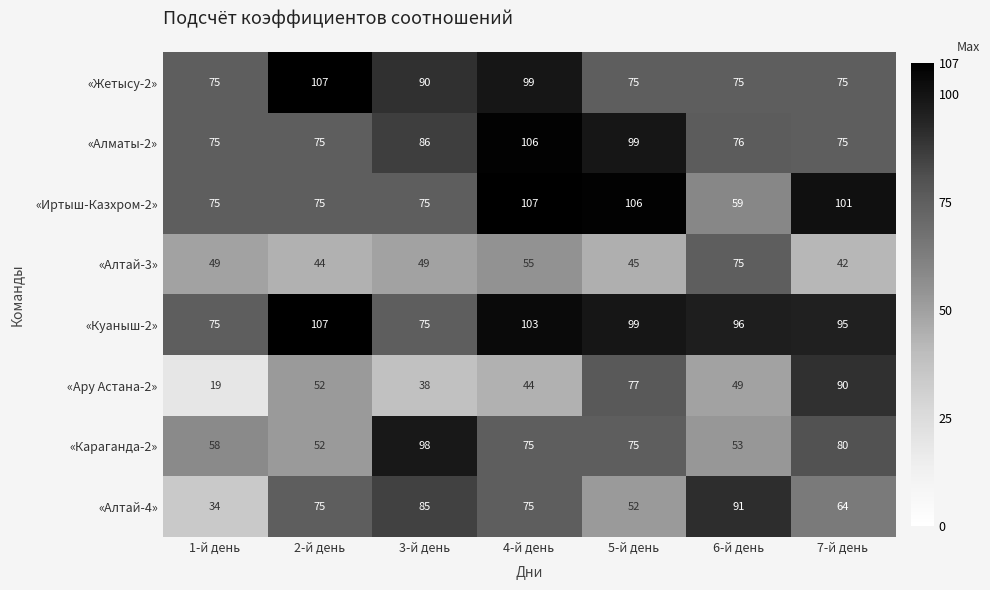

The value of «Алтай-4» at 3-й день is 134. True or false?

False